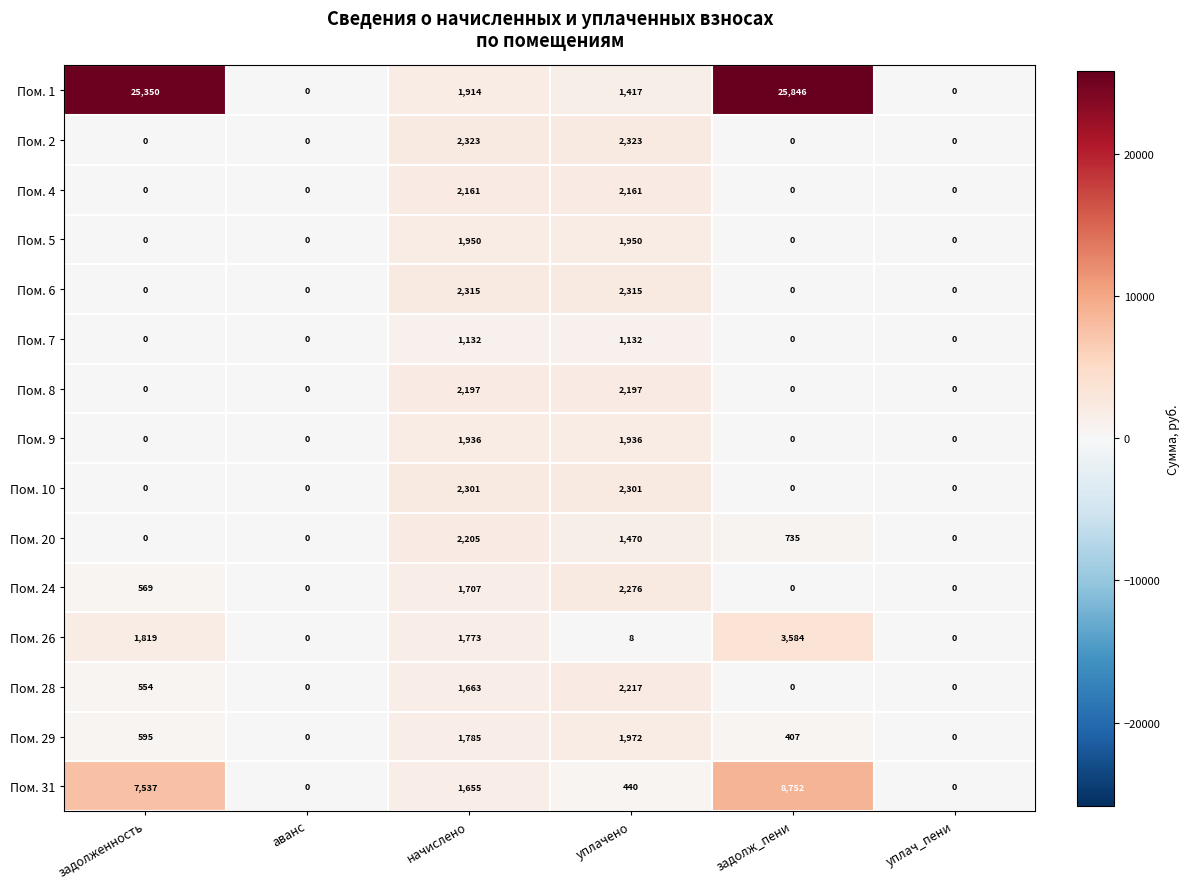

True or false: Пом. 10 has a value of 2301 at уплачено.

True